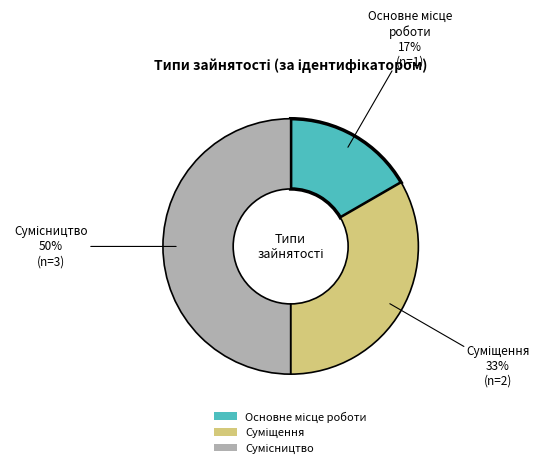

To the nearest percent, what is the difference between the largest and smallest slice percentages?

33%